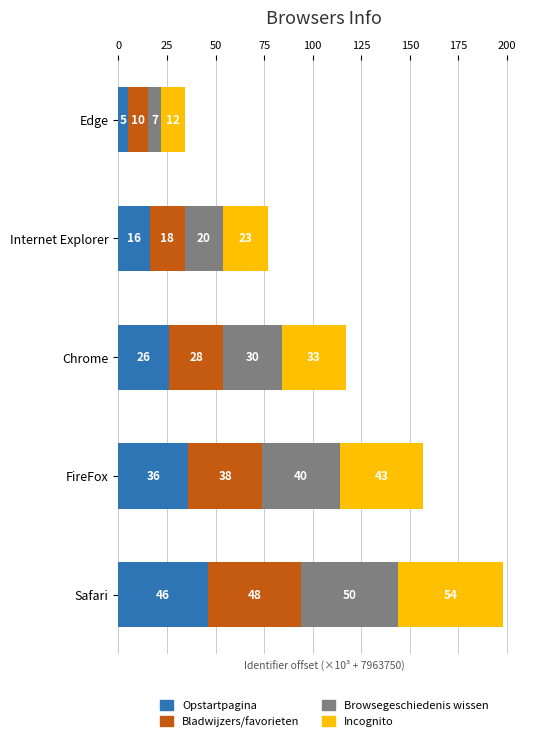

Count the Opstartpagina values in the range 16 to 36.

3